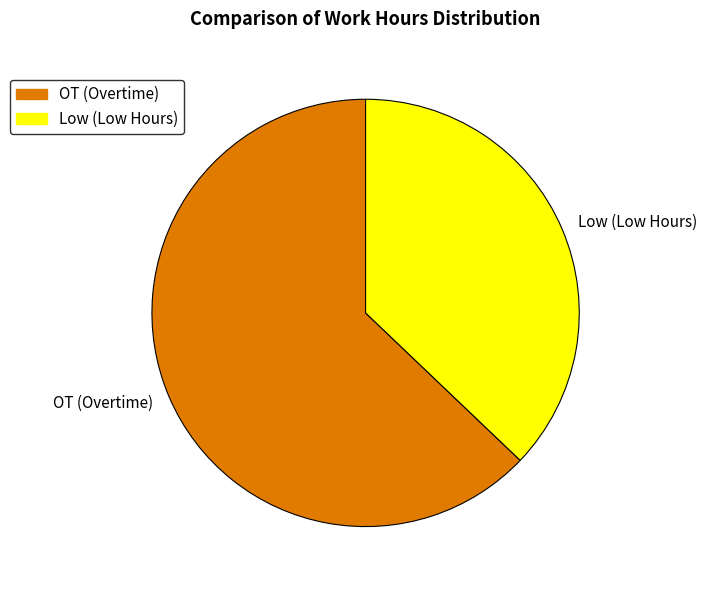

Which slice is the smallest?

Low (Low Hours)